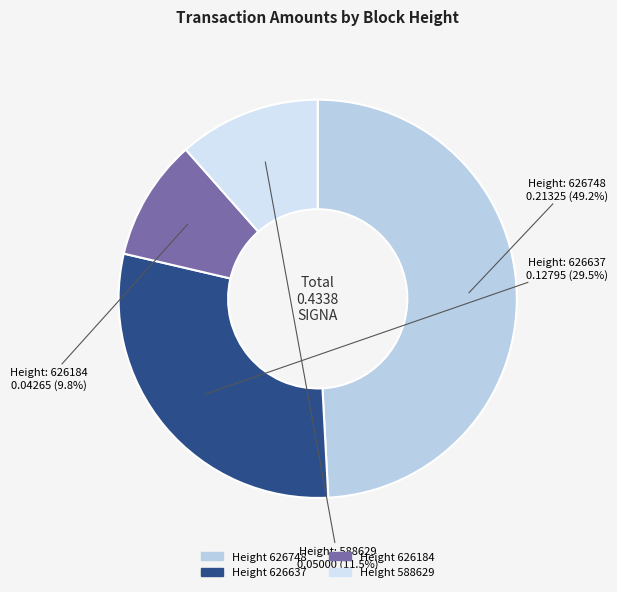

Count the number of slices in the pie.

4